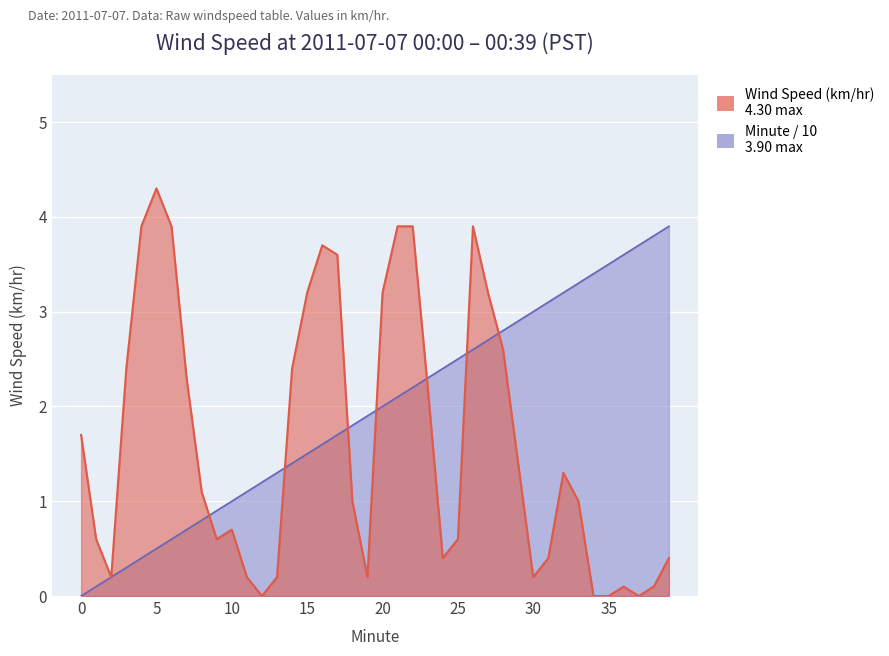

List the series in order of their peak value, highest first.

Wind Speed (km/hr), Minute